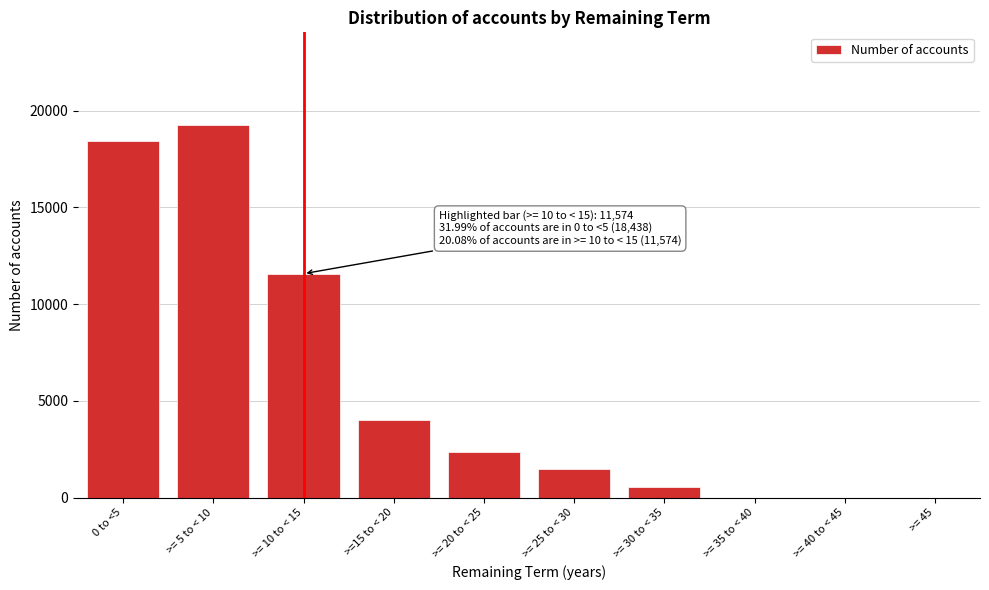

Reading right to left, extract all data points from this chart.

>= 45=0	>= 40 to < 45=0	>= 35 to < 40=0	>= 30 to < 35=537	>= 25 to < 30=1489	>= 20 to < 25=2366	>=15 to < 20=3996	>= 10 to < 15=11574	>= 5 to < 10=19243	0 to <5=18438